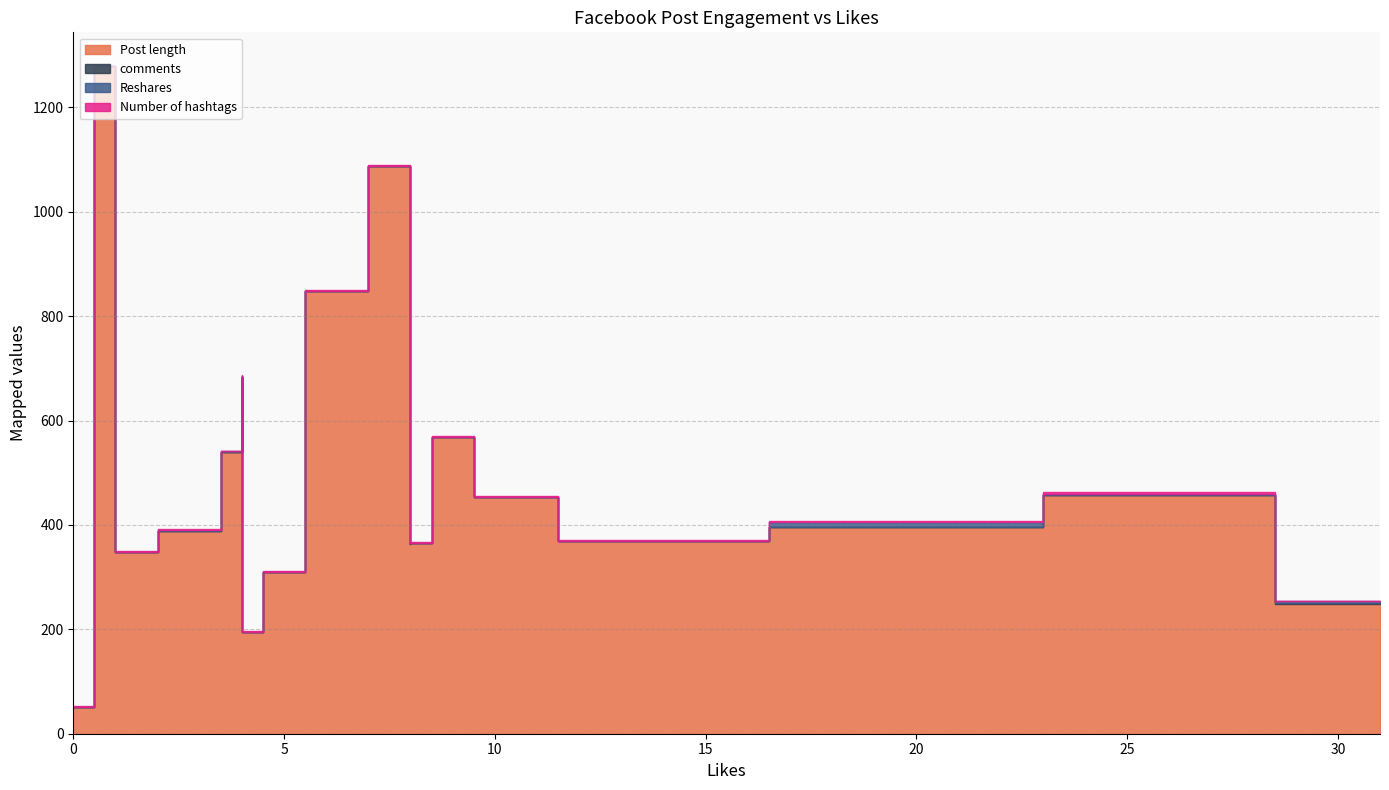

How many data points in Number of hashtags are less than 2?

10